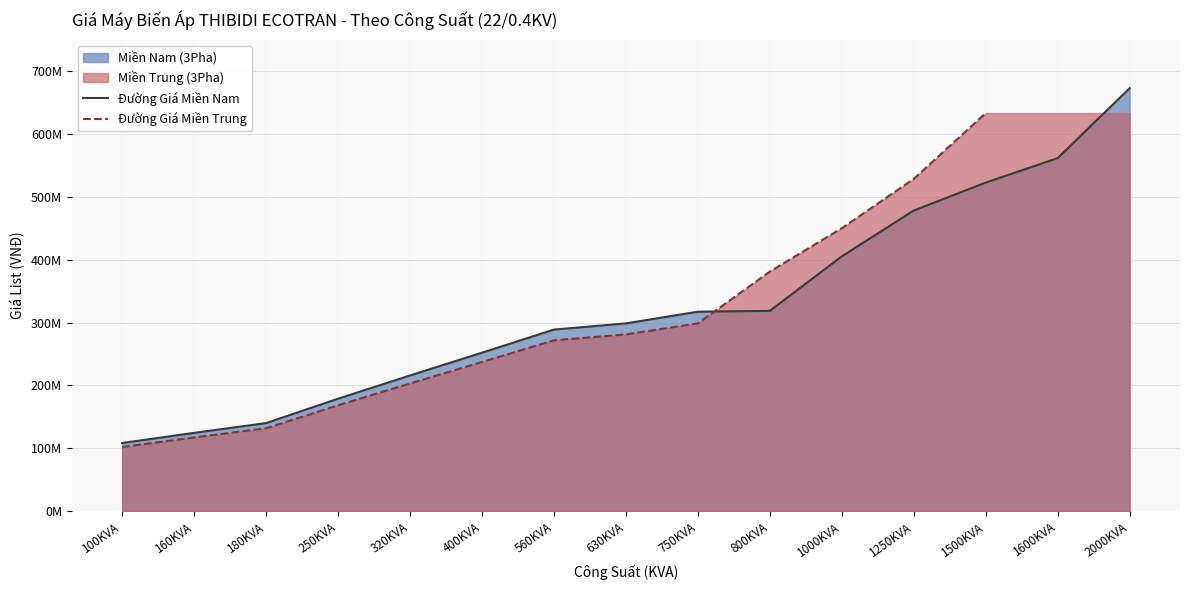

Between 400KVA and 1250KVA, which is larger?

1250KVA